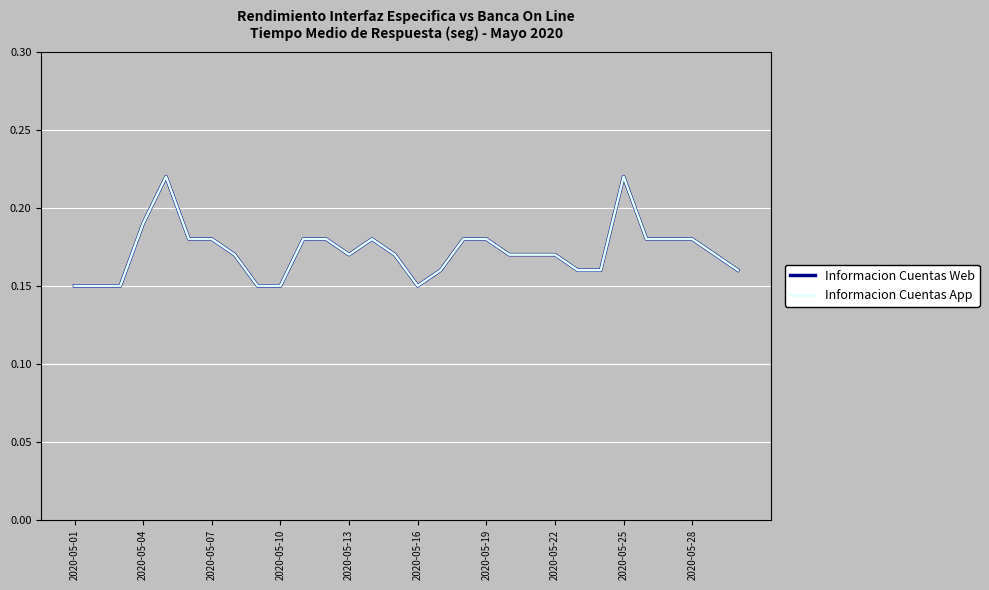

Reading left to right, extract all data points from this chart.

Informacion Cuentas Web: 0.1	0.1	0.1	0.2	0.2	0.2	0.2	0.2	0.1	0.1	0.2	0.2	0.2	0.2	0.2	0.1	0.2	0.2	0.2	0.2	0.2	0.2	0.2	0.2	0.2	0.2	0.2	0.2	0.2	0.2
Informacion Cuentas App: 0.1	0.1	0.1	0.2	0.2	0.2	0.2	0.2	0.1	0.1	0.2	0.2	0.2	0.2	0.2	0.1	0.2	0.2	0.2	0.2	0.2	0.2	0.2	0.2	0.2	0.2	0.2	0.2	0.2	0.2